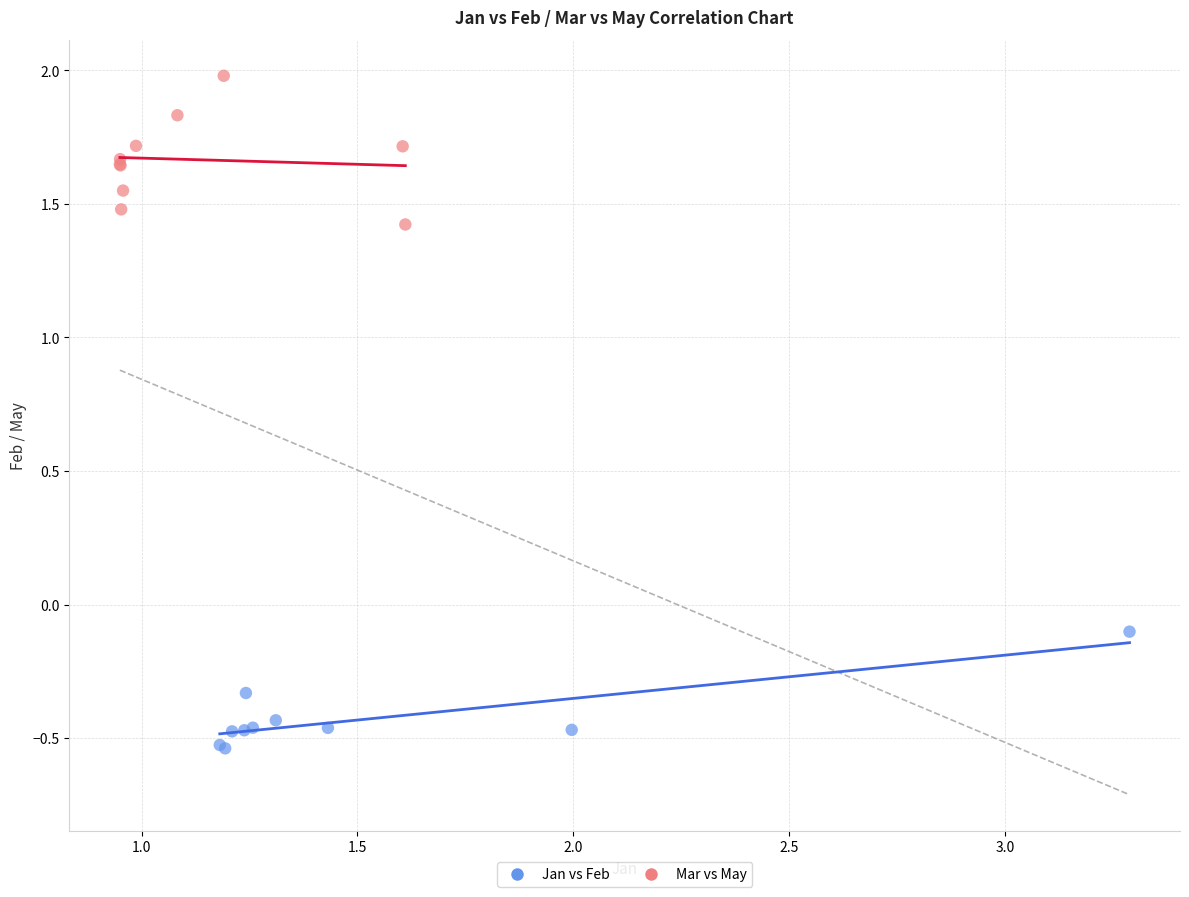

Which series has the widest spread of Y values?

Mar vs May